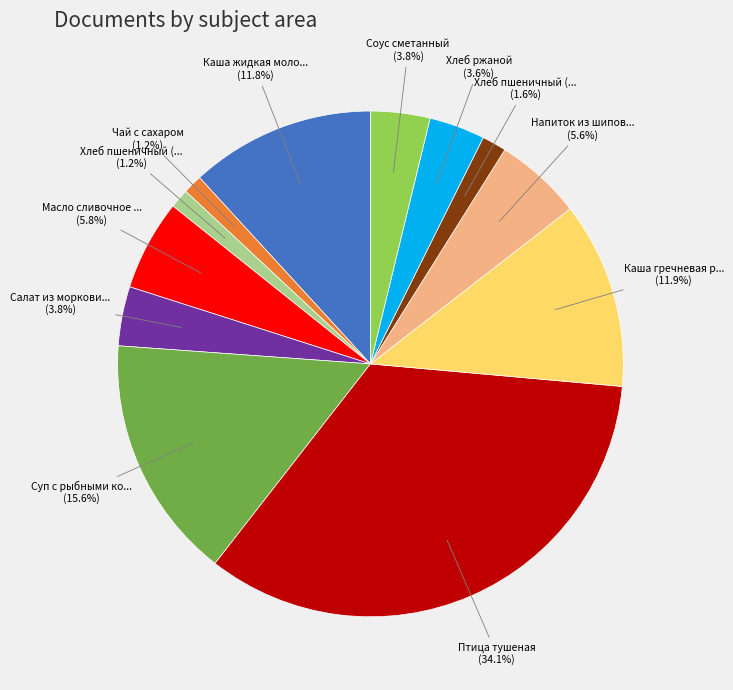

Is there any slice that represents more than half of the pie?

No